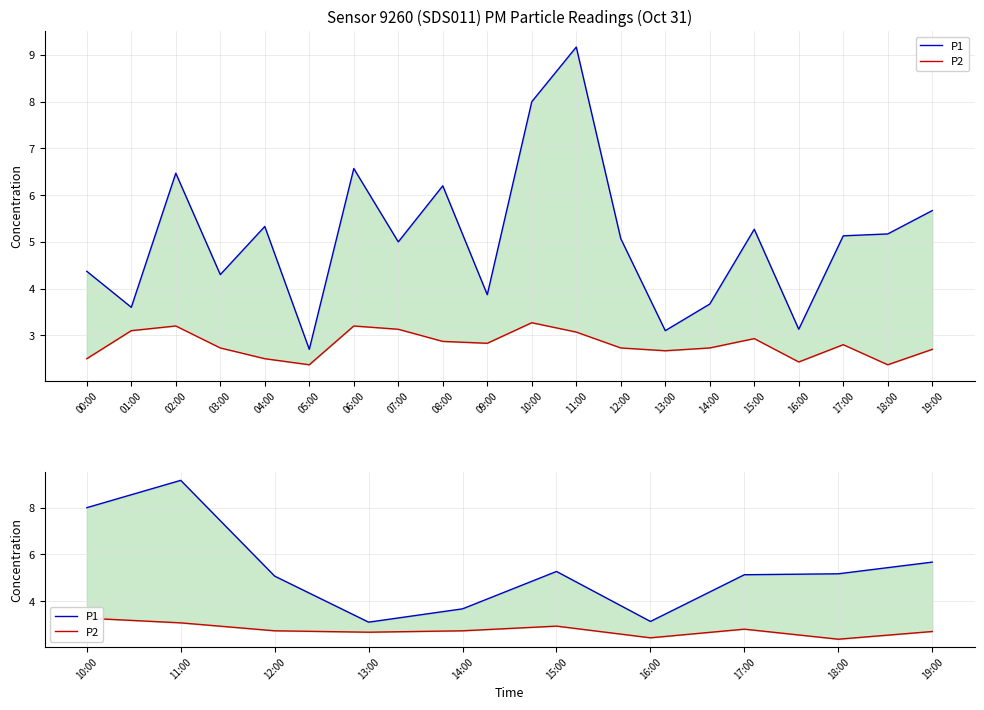

Which series has the largest total across all categories?

P1